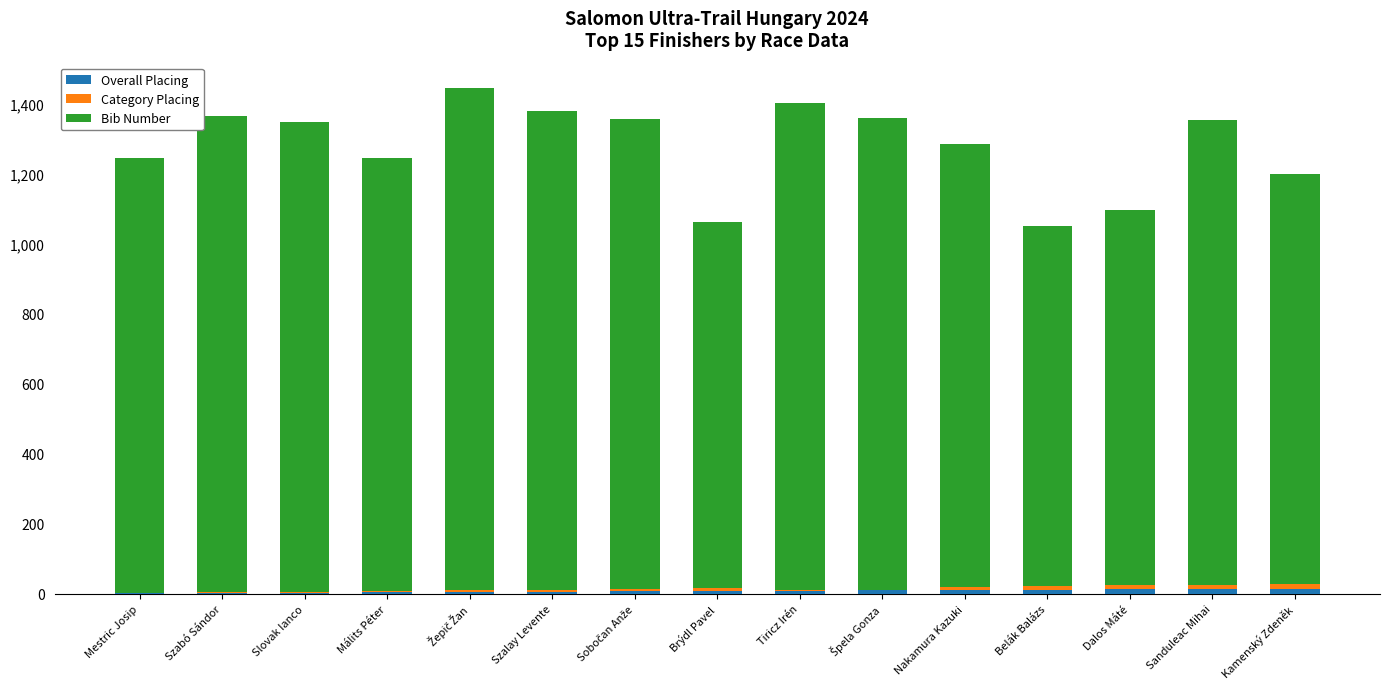

The value of Bib Number at Belák Balázs is 1728. True or false?

False